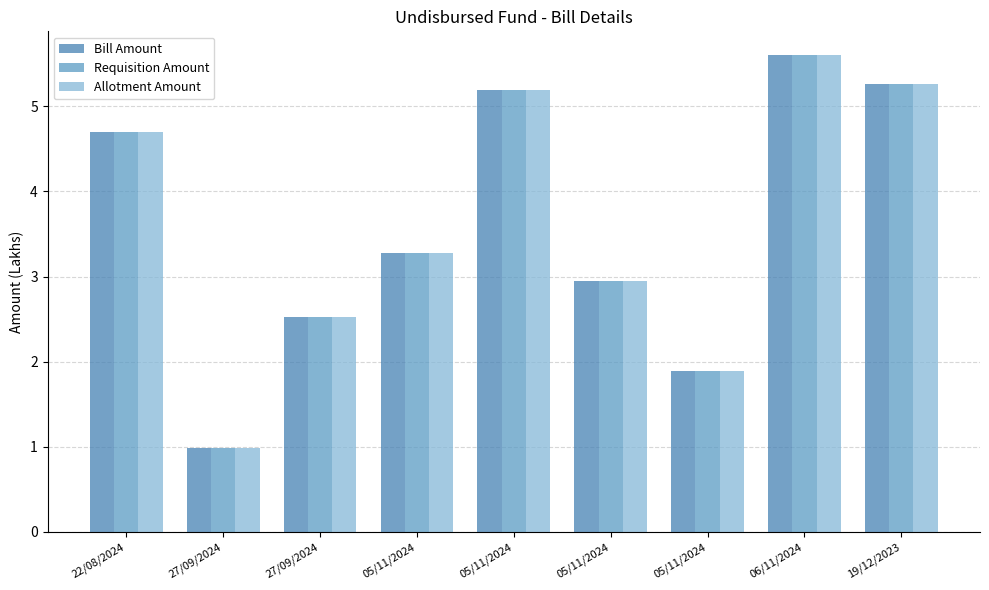

True or false: Requisition Amount has a value of 4.7 at 22/08/2024.

True